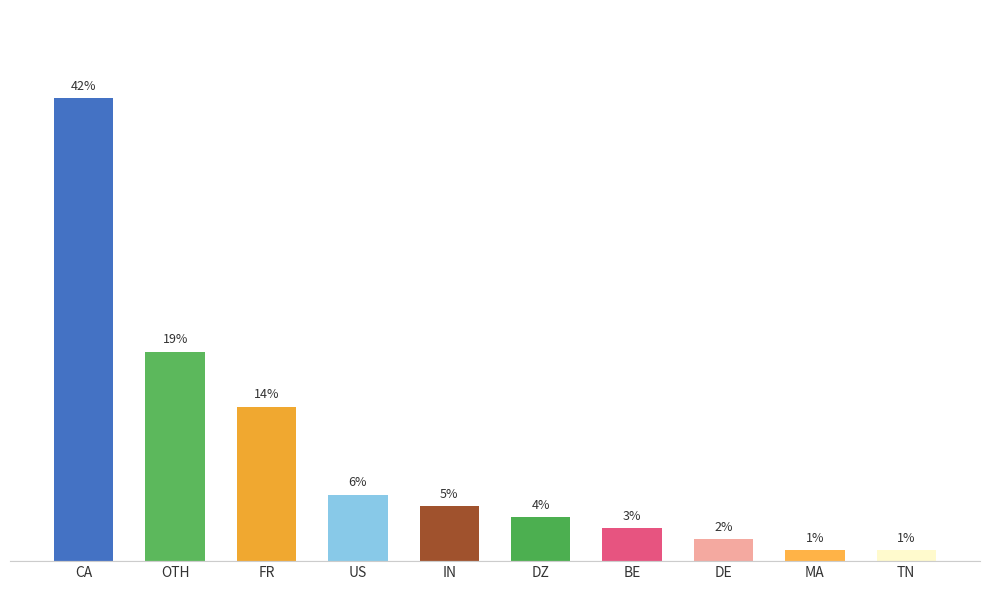

Between DZ and CA, which is larger?

CA